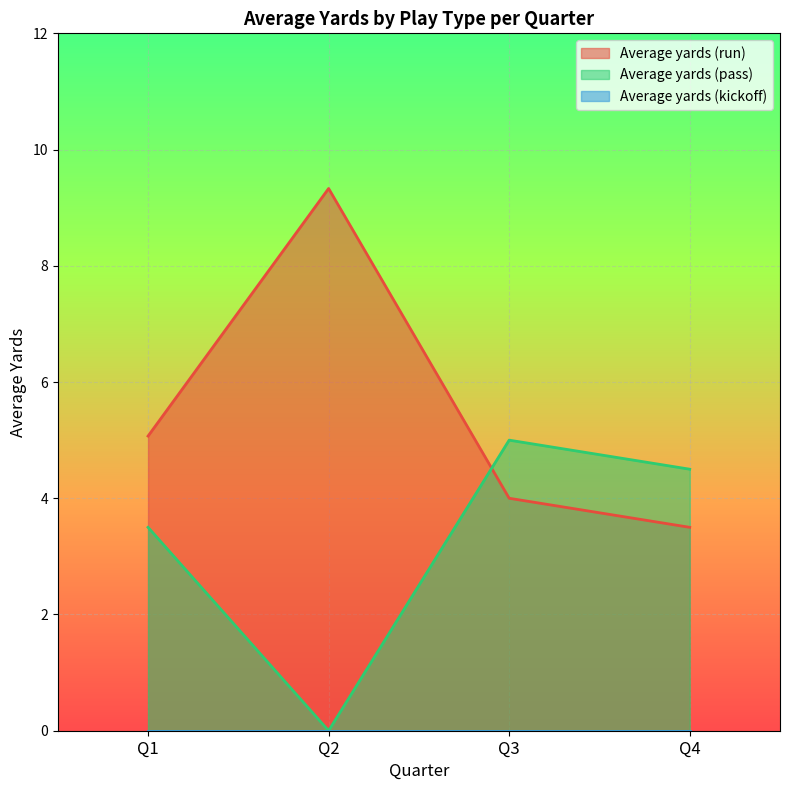

Is the value of Average yards (run) at Q1 greater than the value of Average yards (pass) at Q3?

No